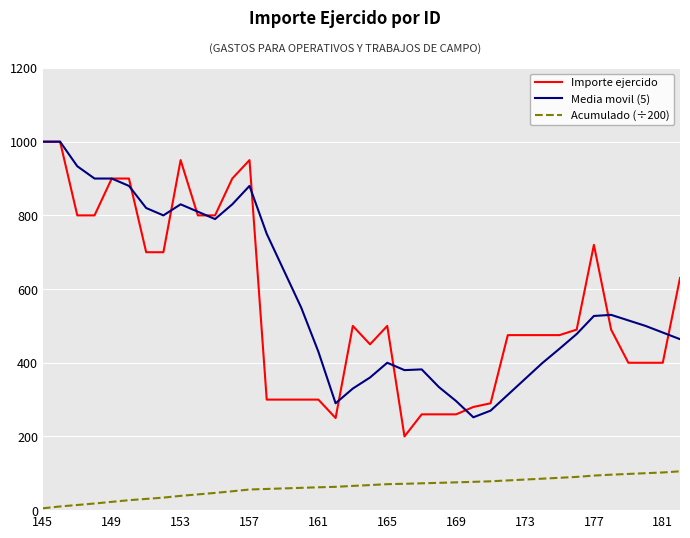

How many lines are shown in the chart?

3